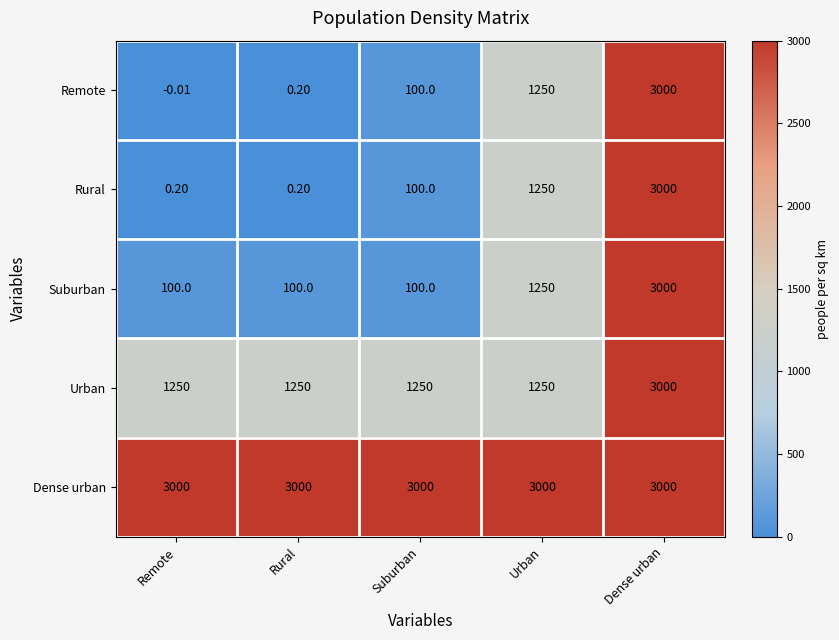

List the labels in order of Remote value, largest first.

Dense urban, Urban, Suburban, Rural, Remote